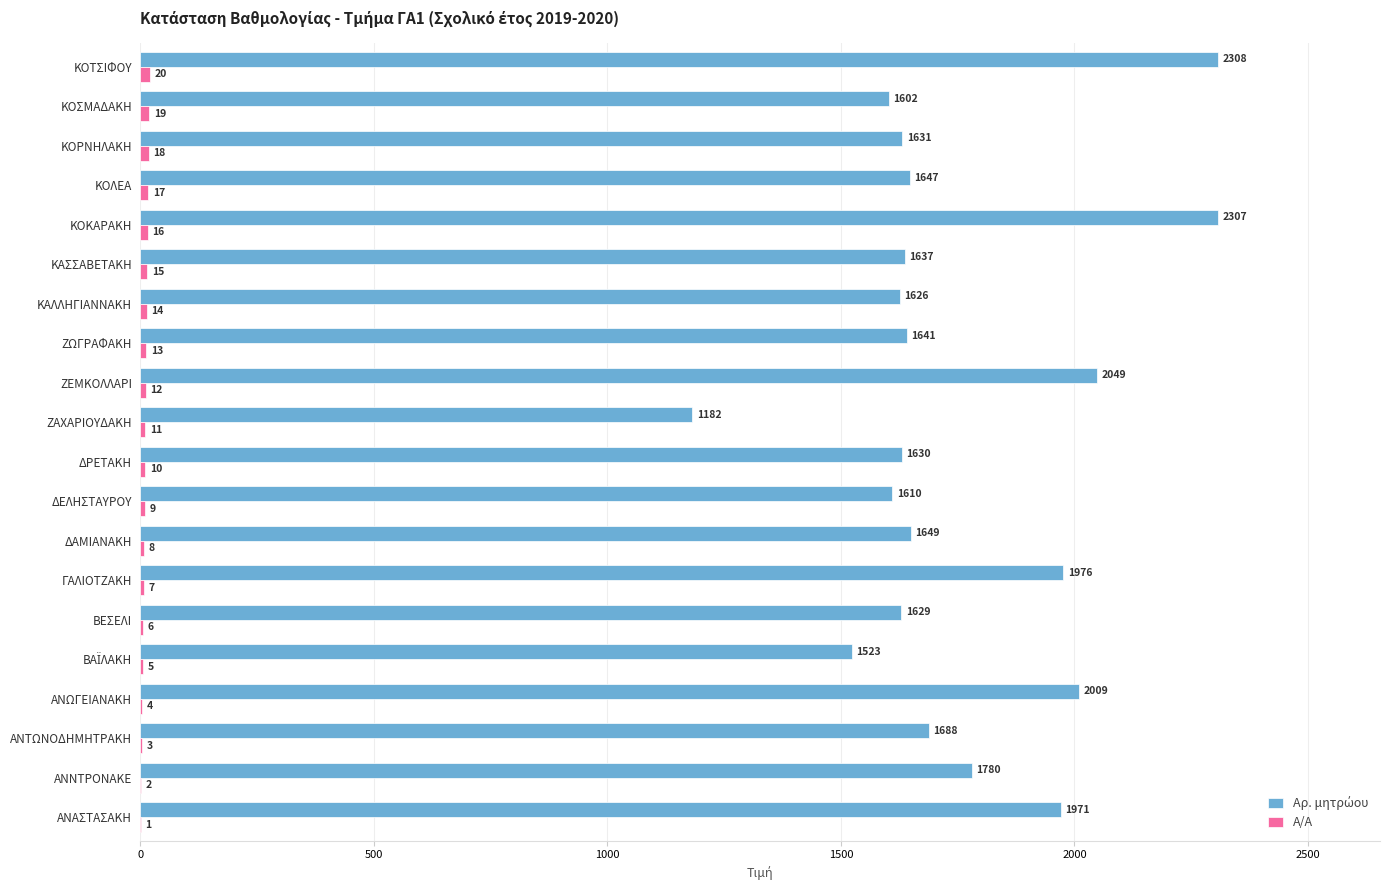

Count the number of data series in this chart.

2